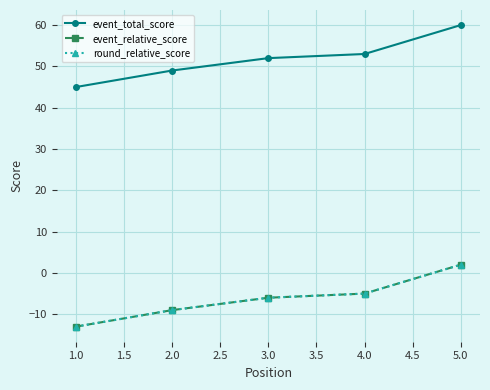

Is this an area chart (filled region under the line)?

No